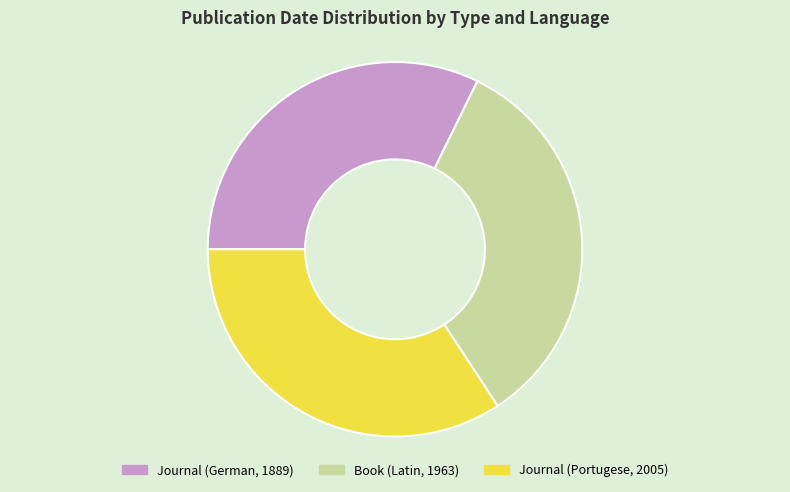

Count the number of slices in the pie.

3